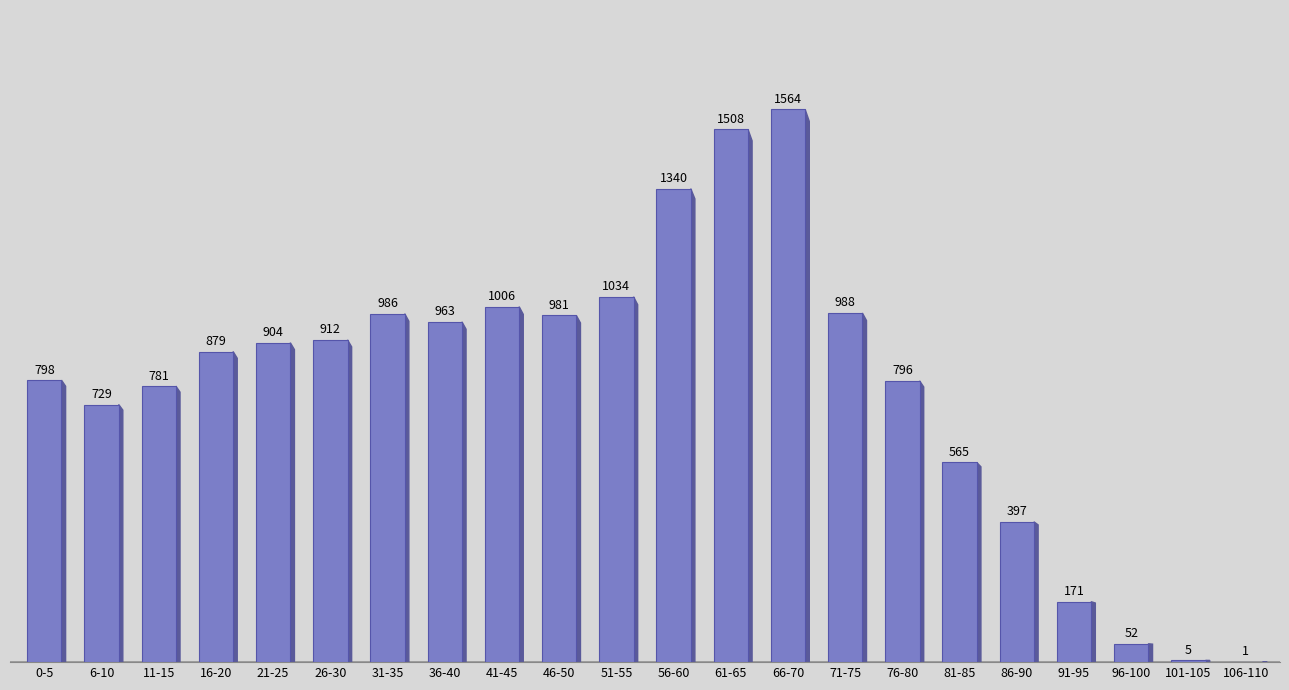

What is the change in value from 26-30 to 56-60?

+428